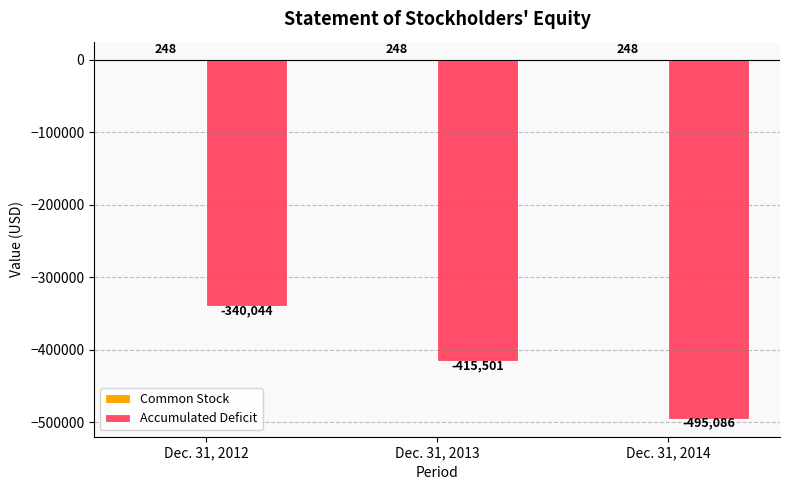

Between Dec. 31, 2012 and Dec. 31, 2013, which series saw the biggest shift?

Accumulated Deficit